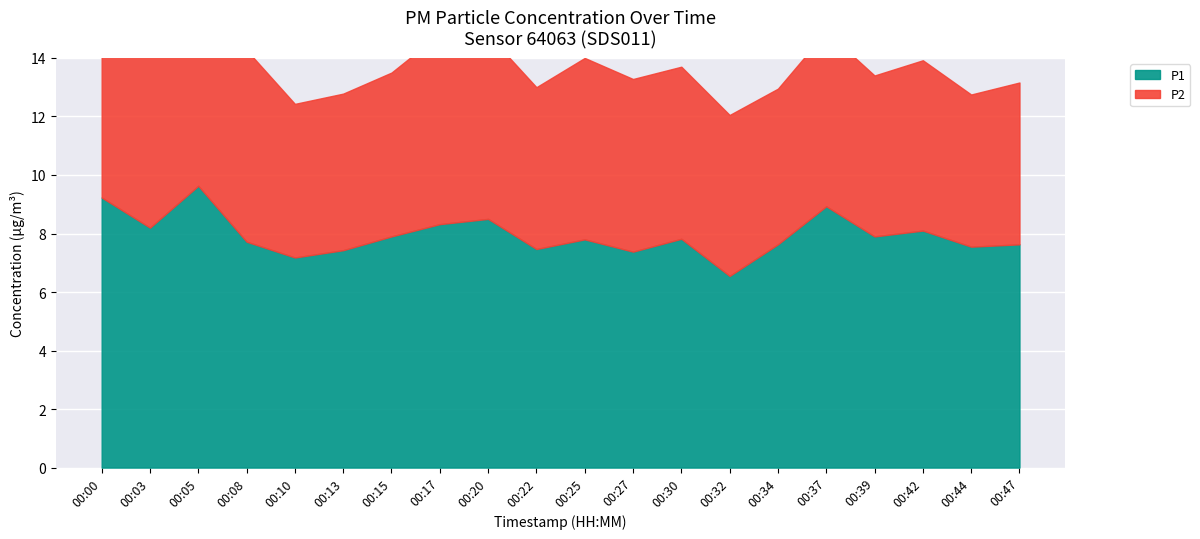

Approximately how many times larger is the value at 00:30 compared to 00:10?

1.1